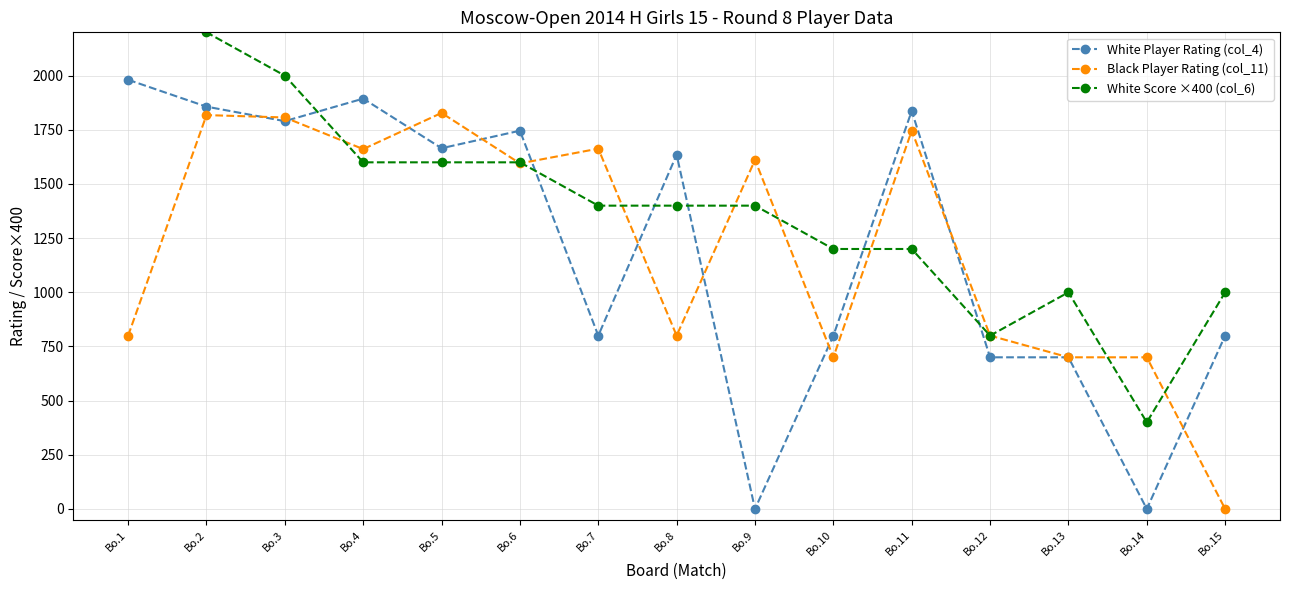

The value of White Player Rating (col_4) at Bo.14 is 0. True or false?

True